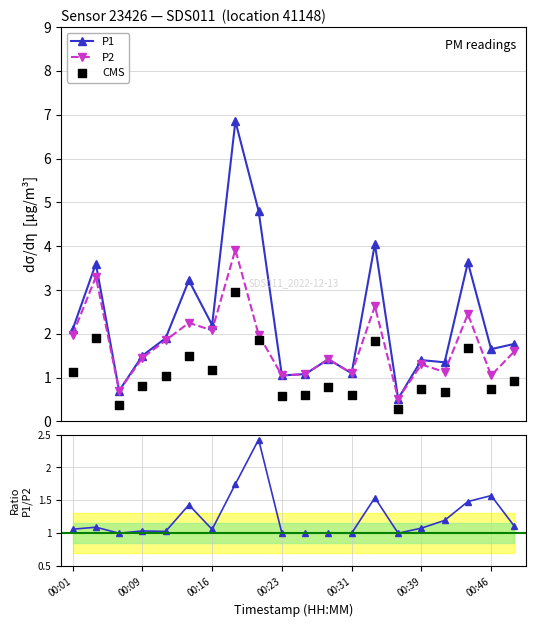

Which series has the largest total across all categories?

P1